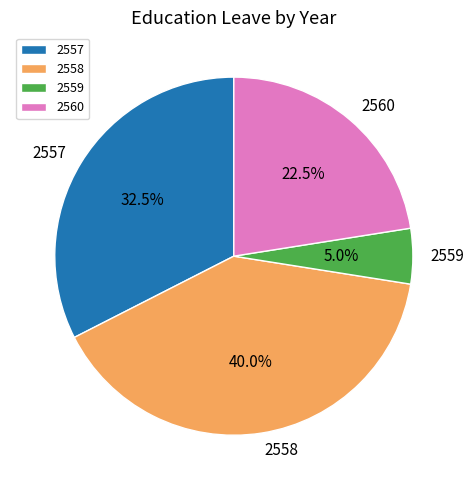

Which has a higher value, 2560 or 2559?

2560